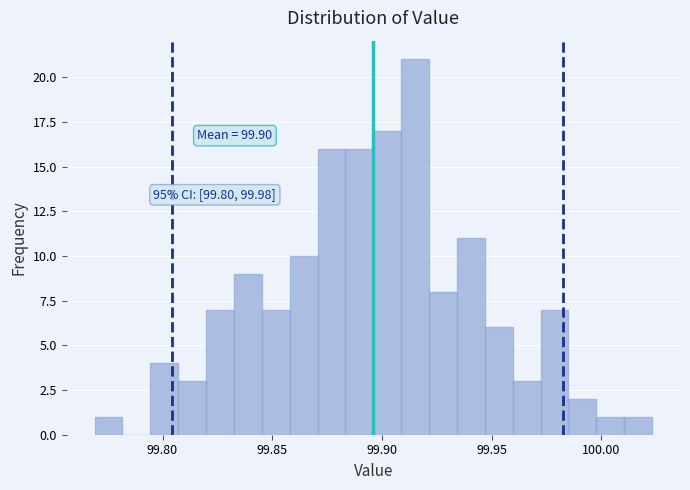

Around what value on the x-axis is the tallest bar? Give the approximate position of its centre, as read against the axis.

99.915